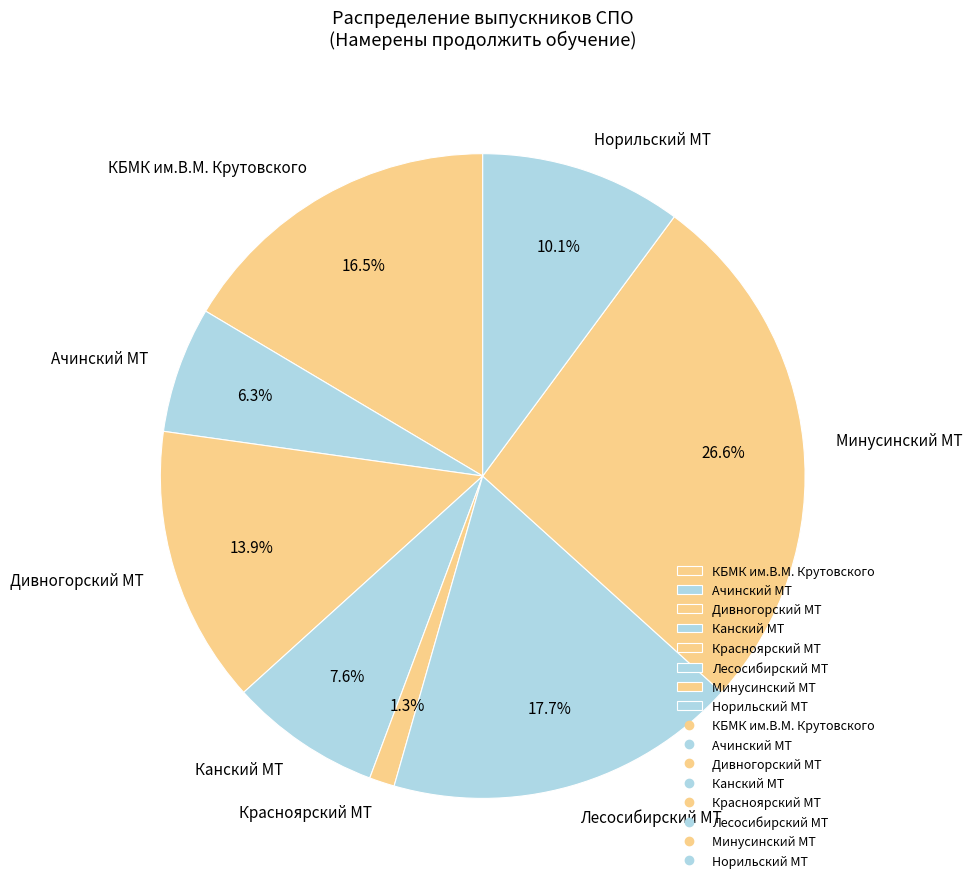

The Красноярский МТ slice represents 12% of the pie. True or false?

False